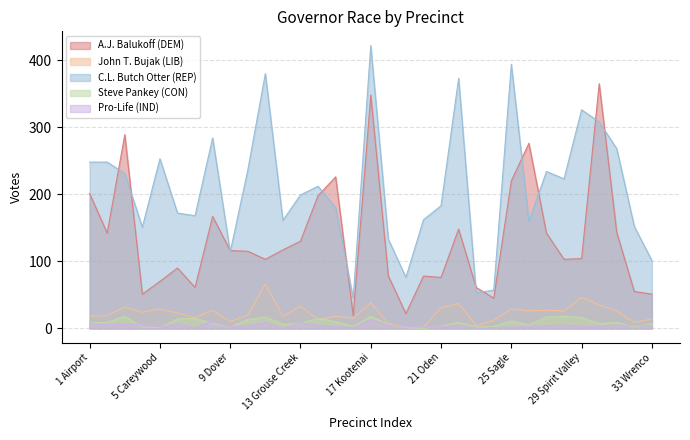

Which has a higher value, 27 Selle or 9 Dover?

27 Selle